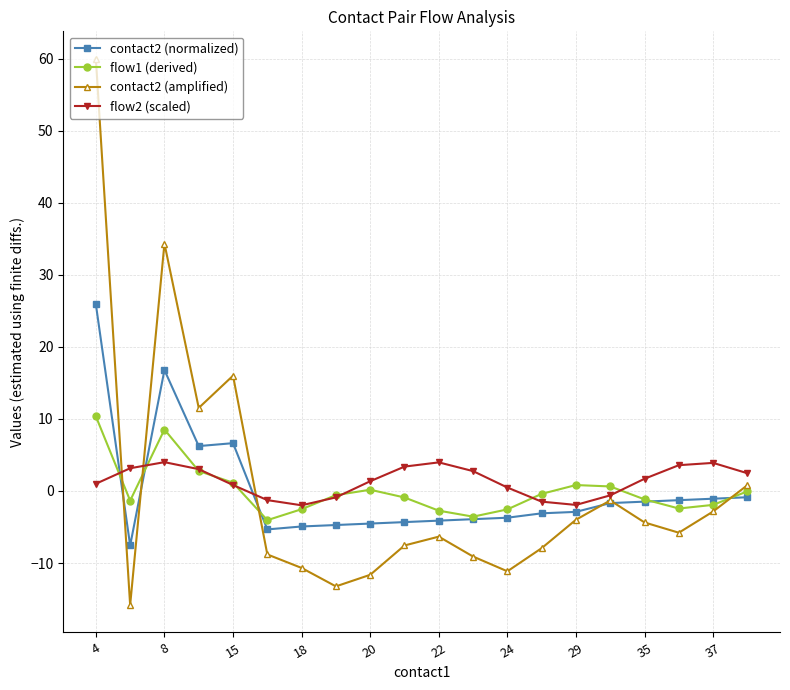

Does the chart display data point markers on the line(s)?

Yes